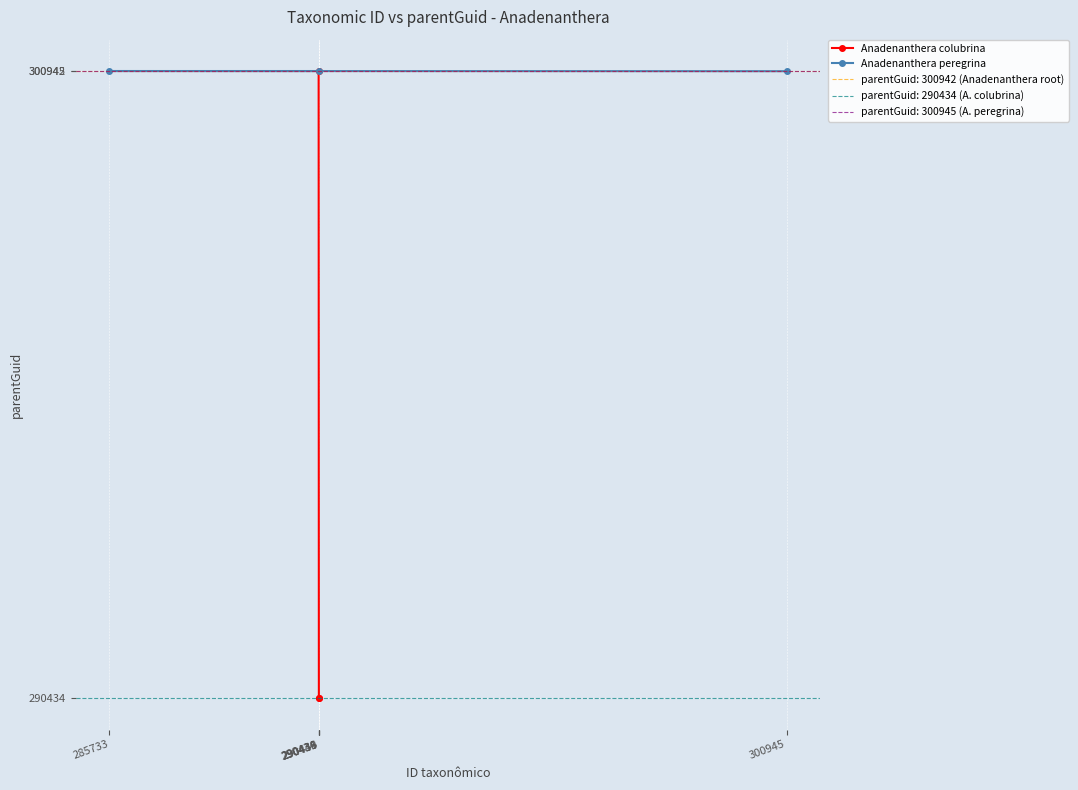

Rank the categories by Anadenanthera peregrina value from highest to lowest.

285733, 290443, 300945